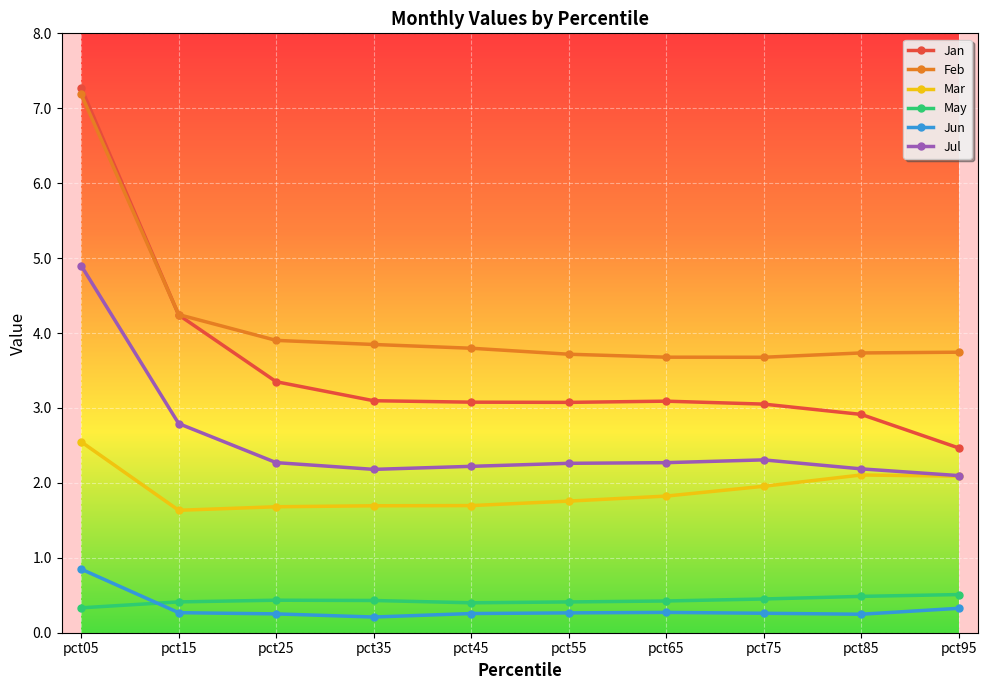

What is the total value across all series at pct25?

11.9